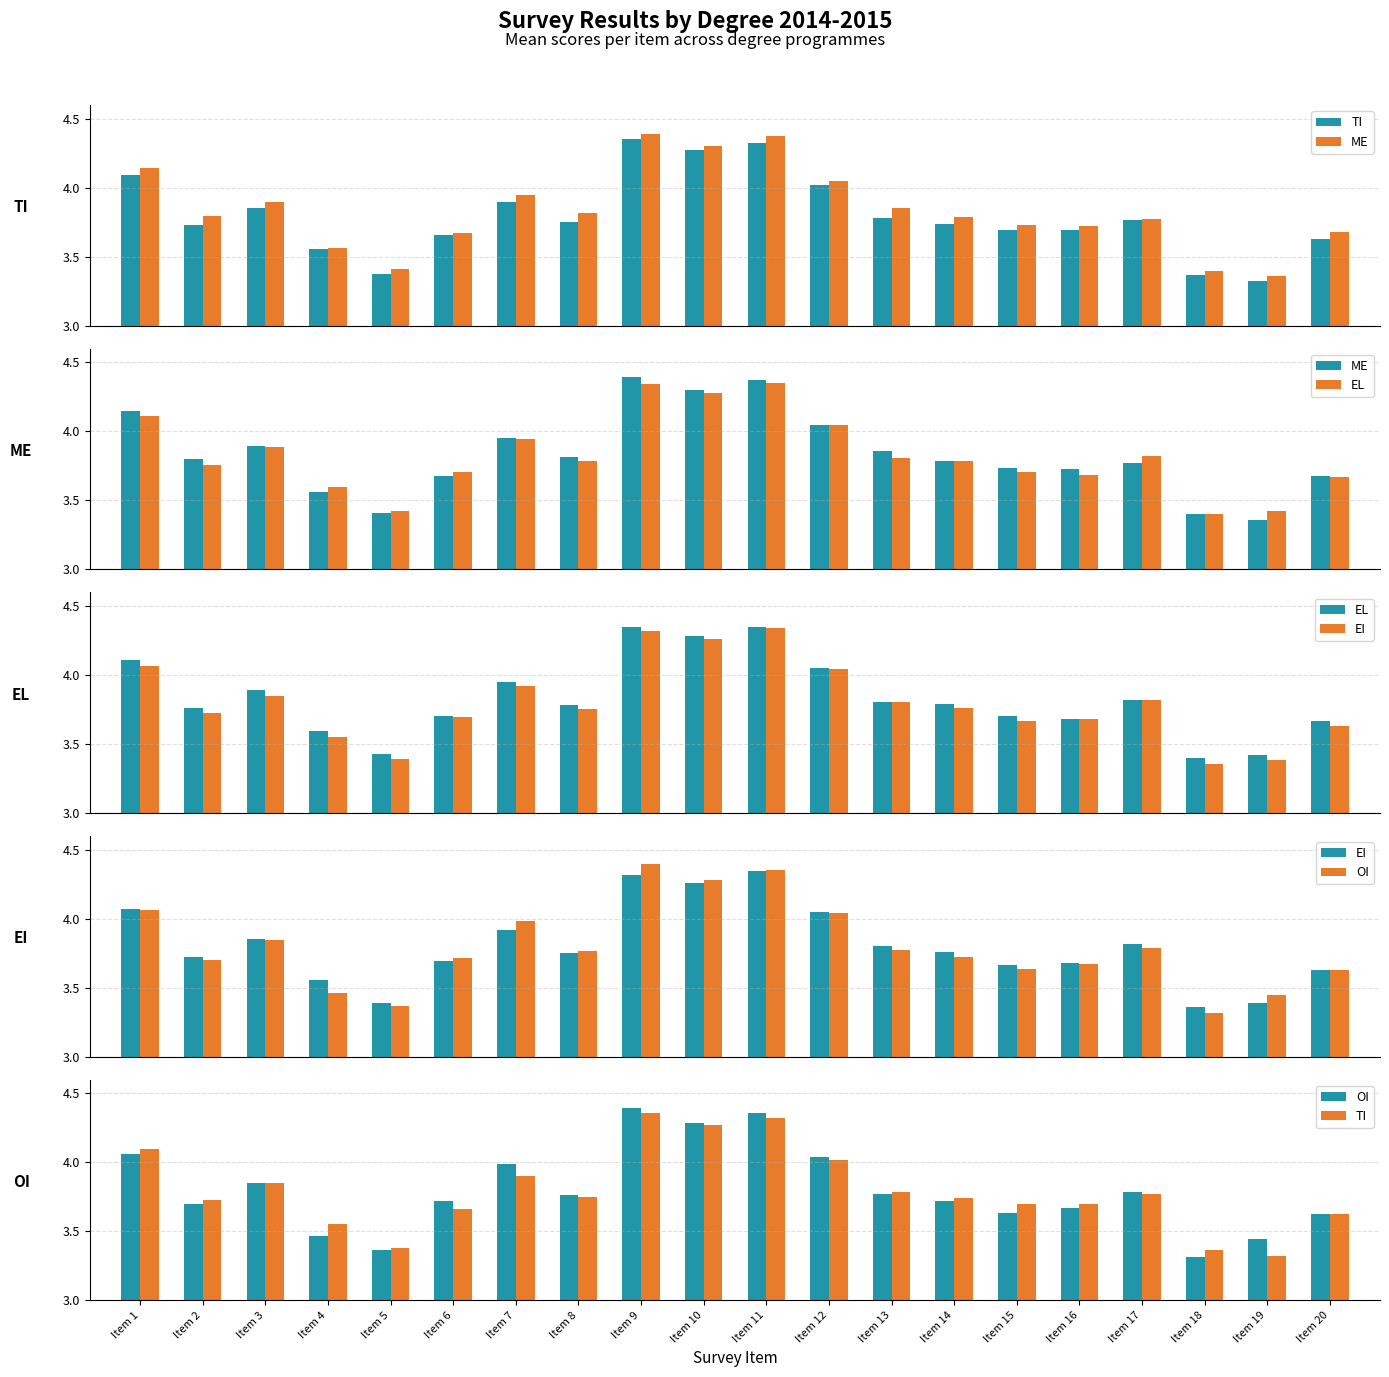

How many categories are shown in the chart?

20